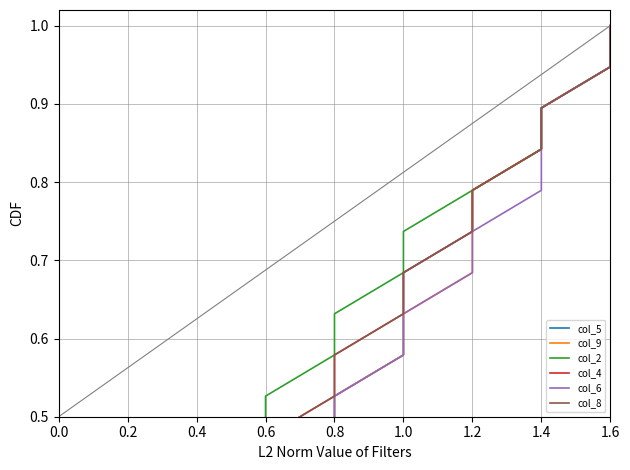

What are all the series names shown in the legend?

col_5, col_9, col_2, col_4, col_6, col_8